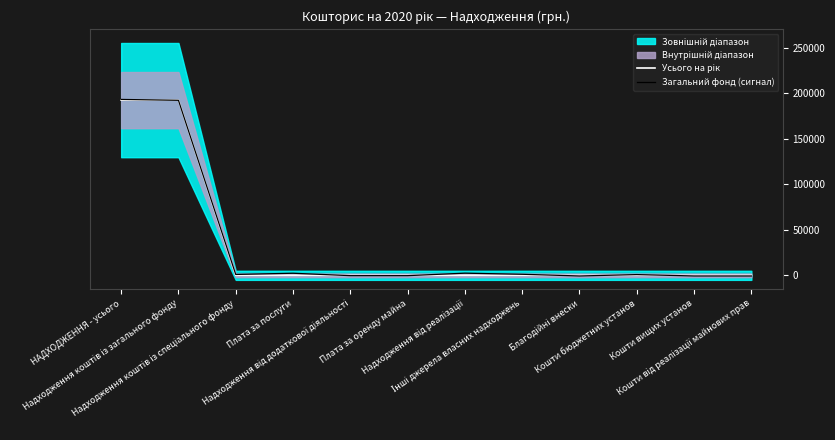

At which label does Загальний фонд (сигнал) reach its peak?

НАДХОДЖЕННЯ - усього